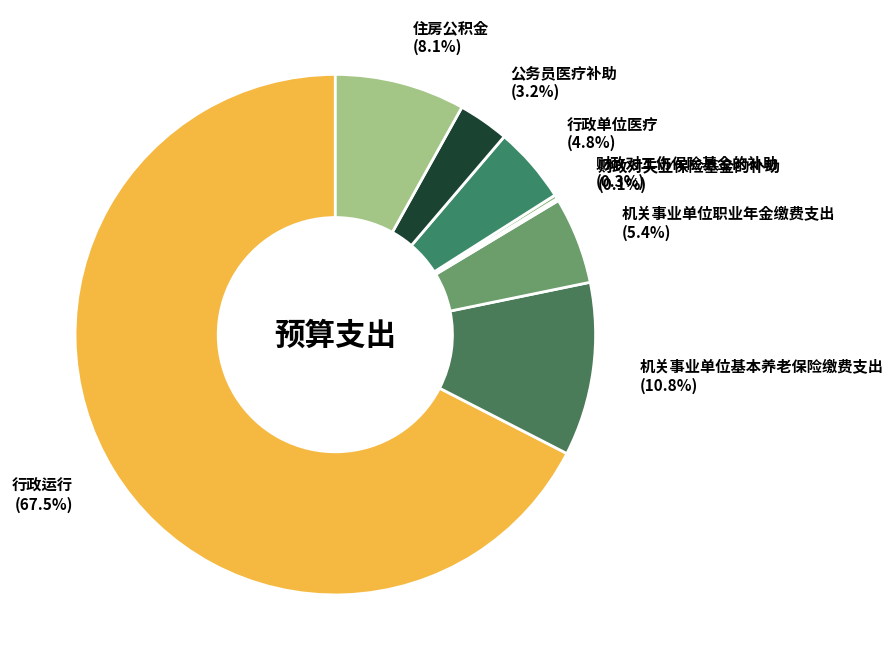

Does any single category account for the majority?

Yes